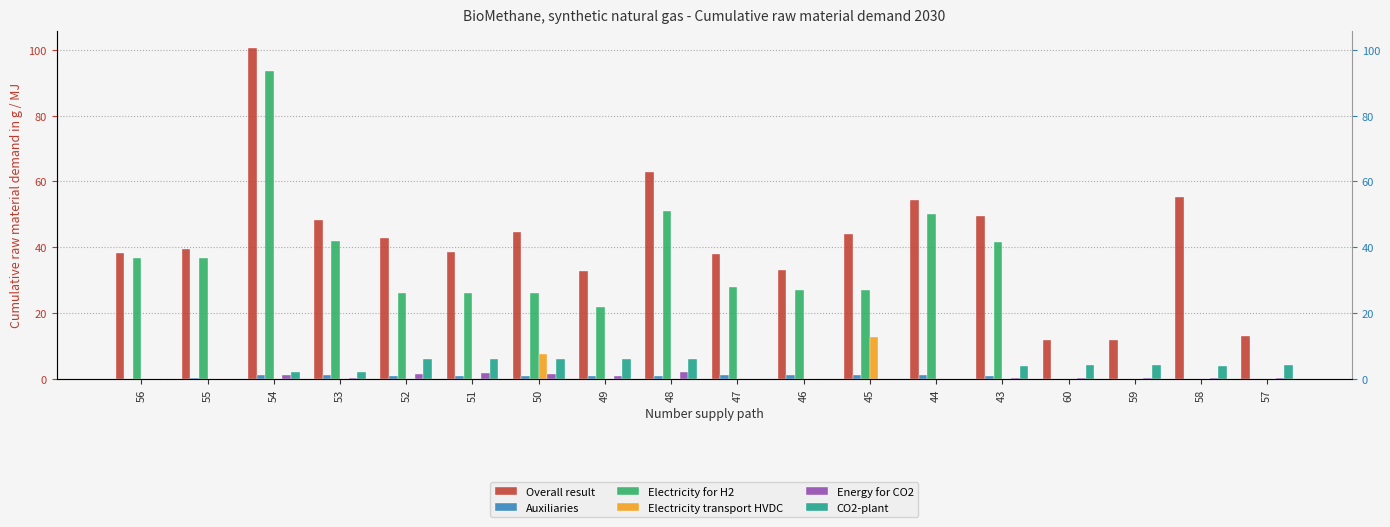

How many positive values does the CO2-plant series have?

16